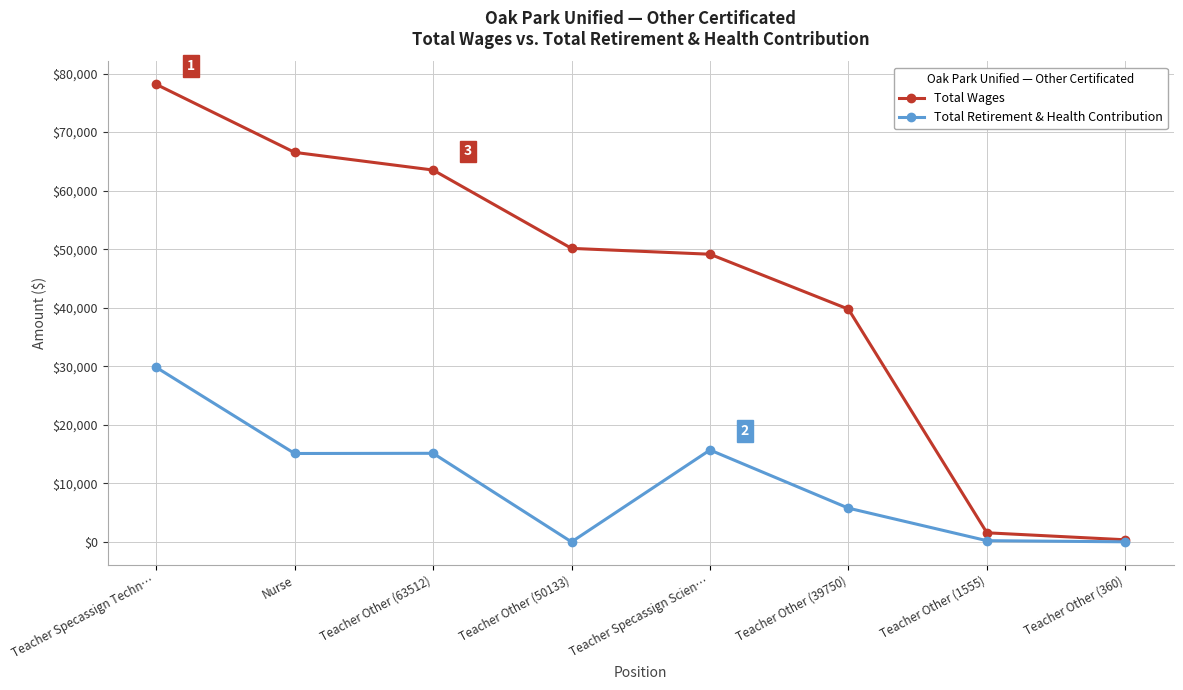

True or false: Total Retirement & Health Contribution has more than 0 interior local peaks.

True